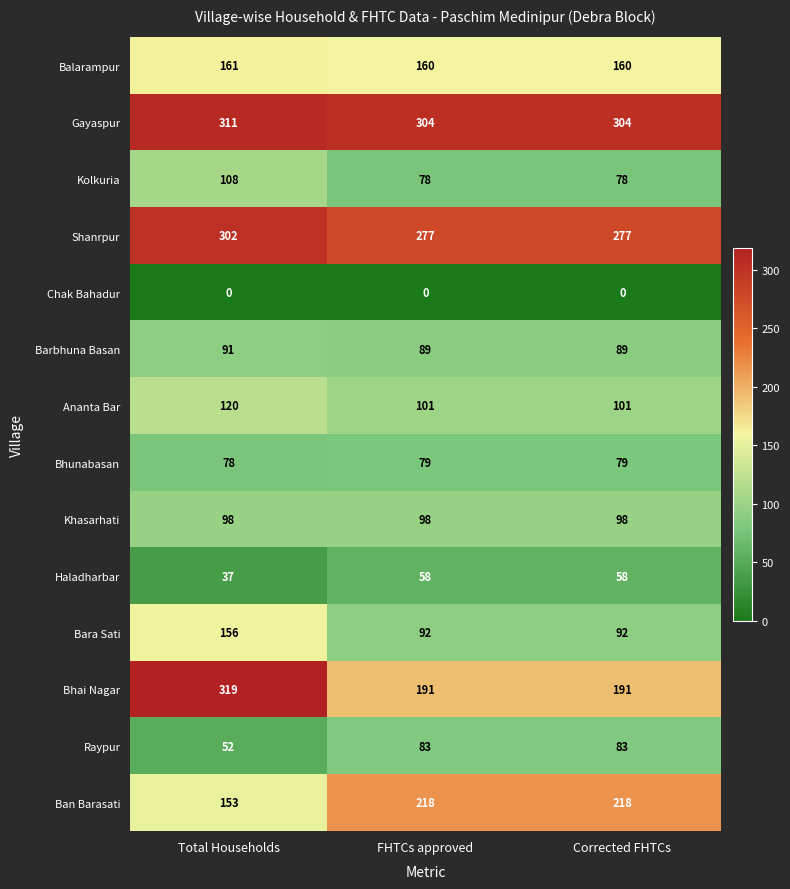

Which category has the lowest value in the Raypur series?

Total Households